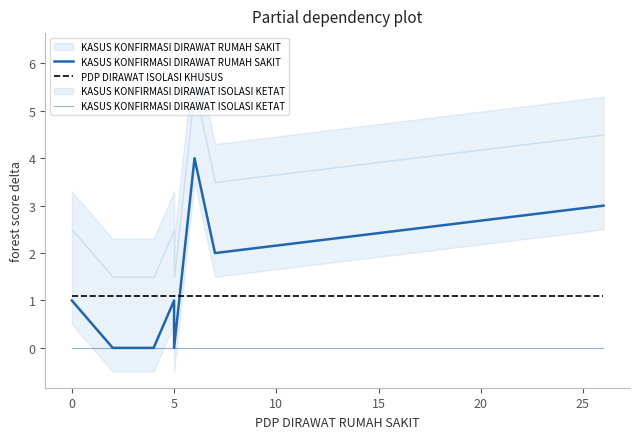

The value of KASUS KONFIRMASI DIRAWAT ISOLASI KETAT at 10 is 0.0. True or false?

True